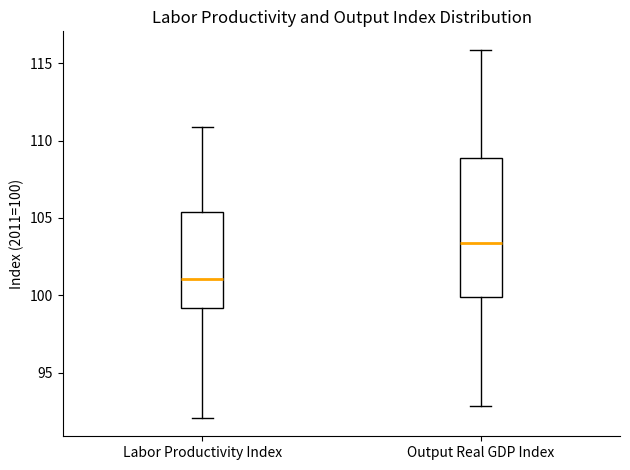

Where does the upper whisker of the box for Labor Productivity Index end on the y-axis? The values are not printed on the chart, so give them approximately, as read against the axis.

111.0